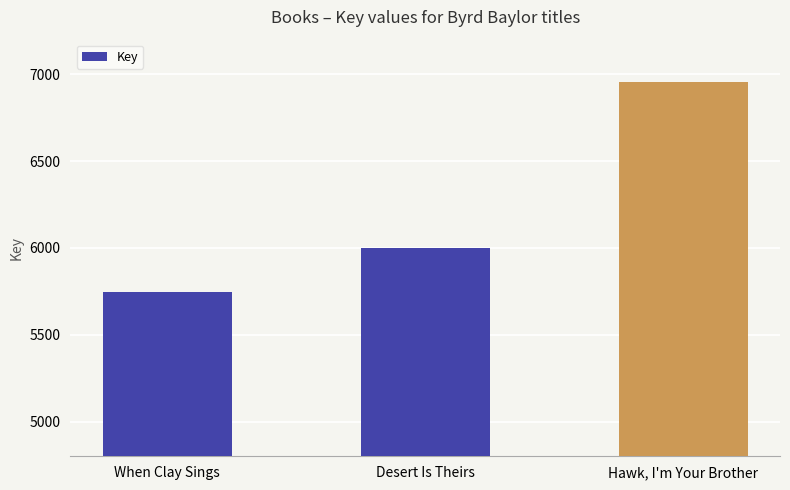

List the labels in order of value, largest first.

Hawk, I'm Your Brother, Desert Is Theirs, When Clay Sings